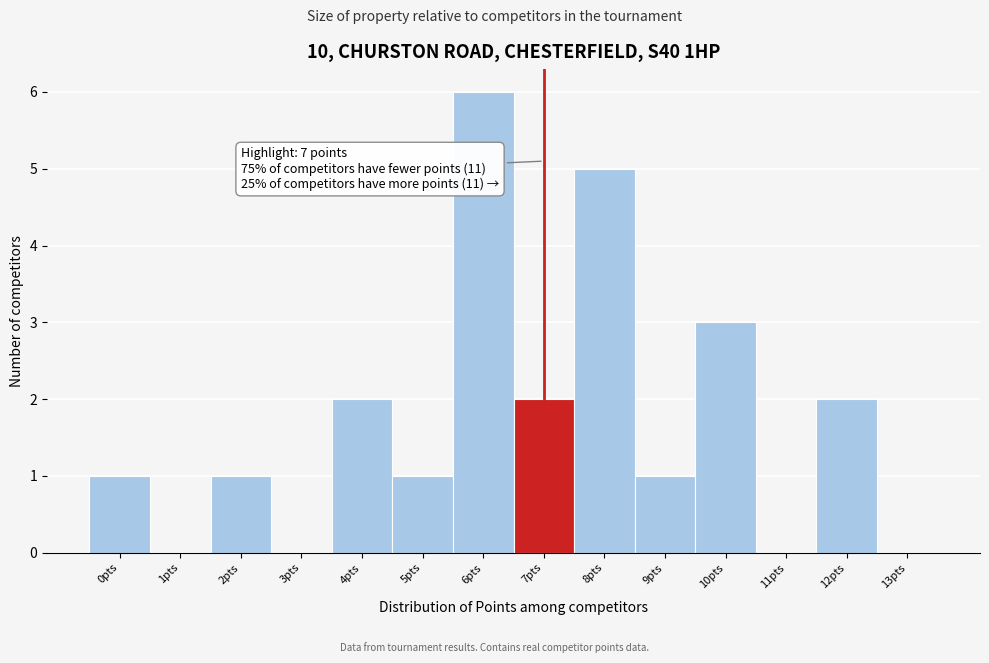

Which range on the x-axis has the tallest bar?

5.5 to 6.5